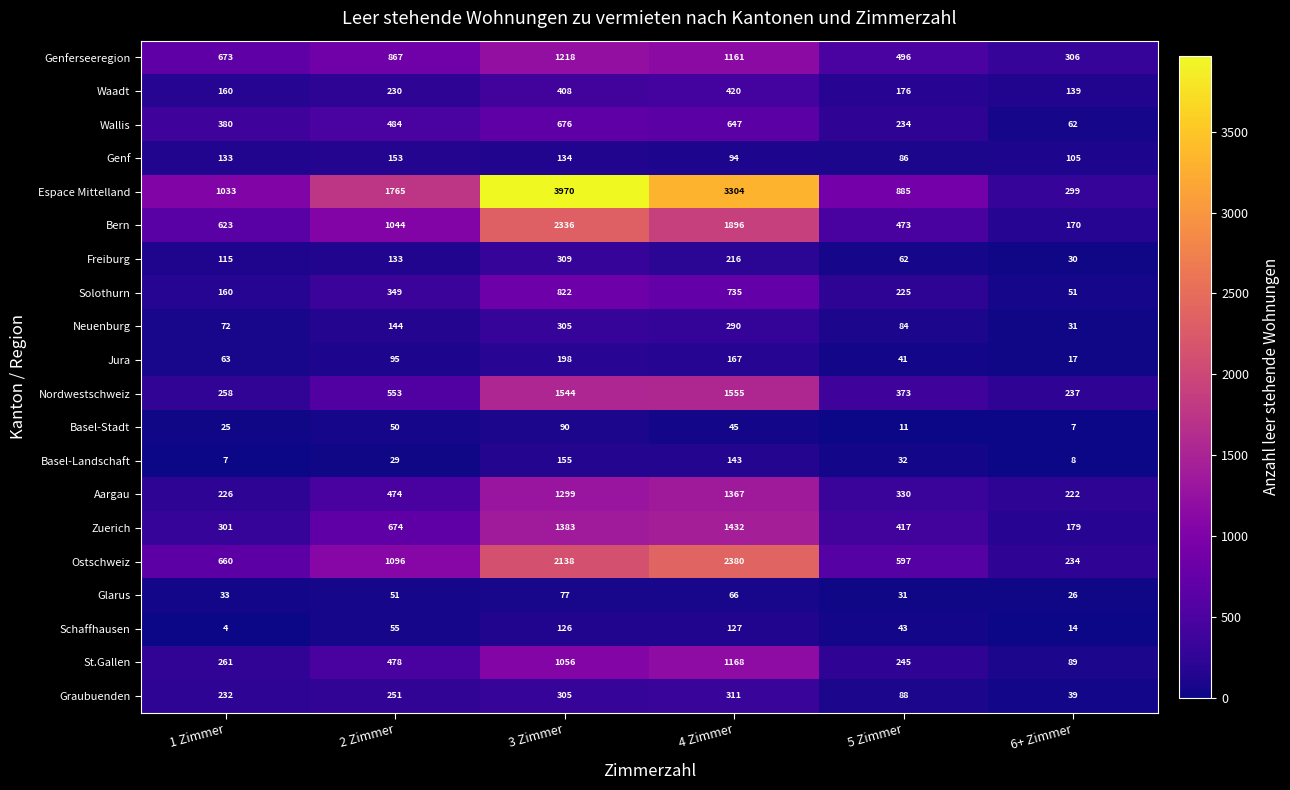

The value of Zuerich at 2 Zimmer is 1004. True or false?

False